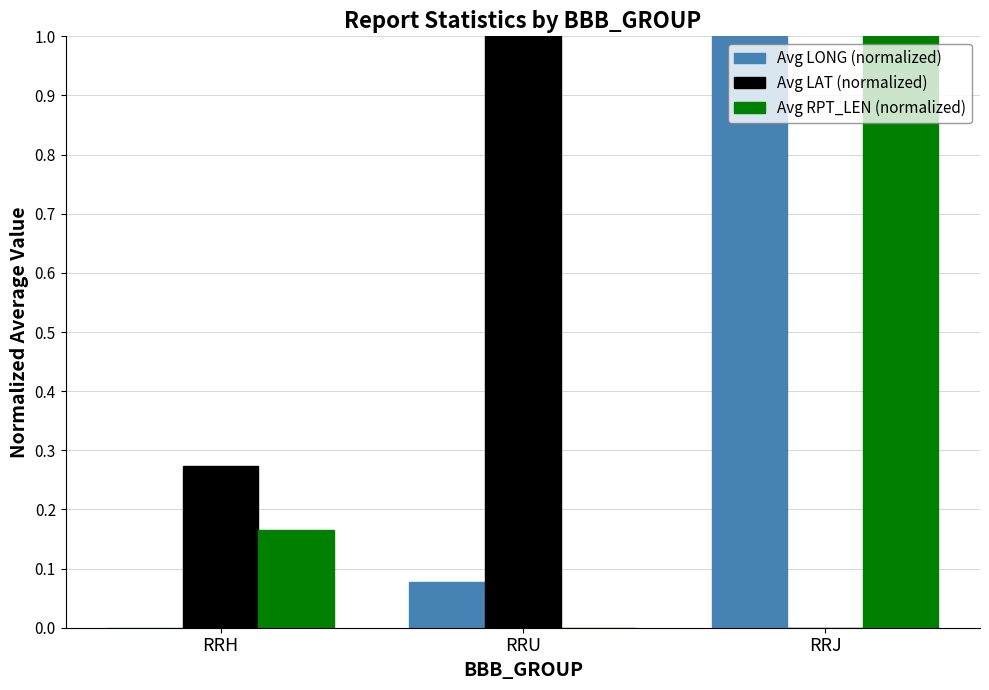

How many data points in Avg LONG (normalized) are above 0?

2